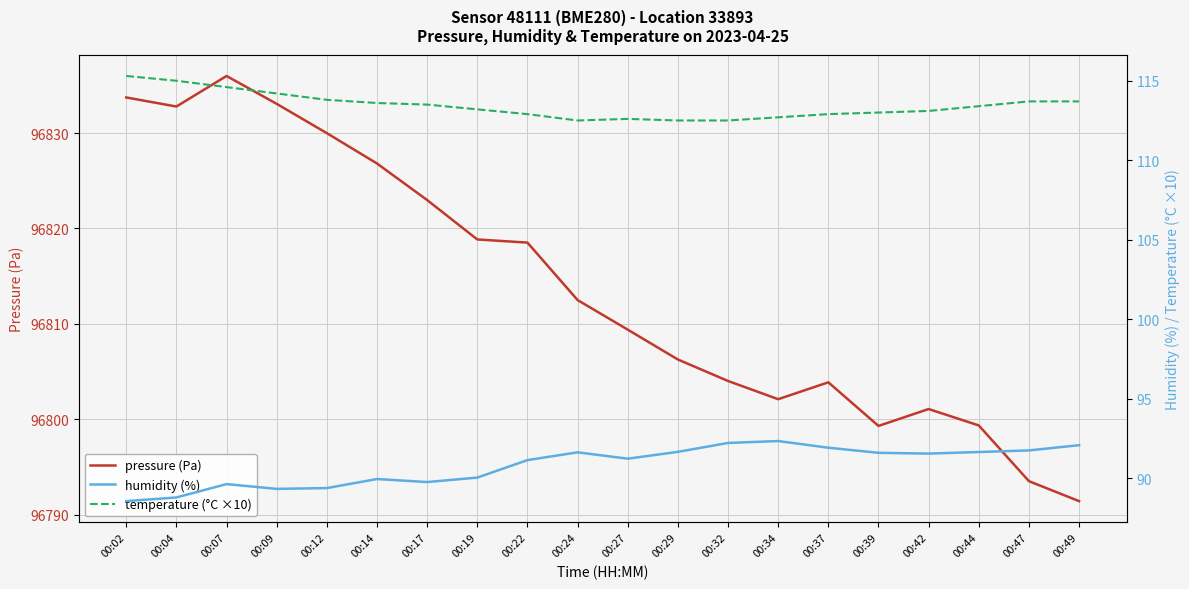

The temperature (°C ×10) series shows 113.8 at 00:12. True or false?

True